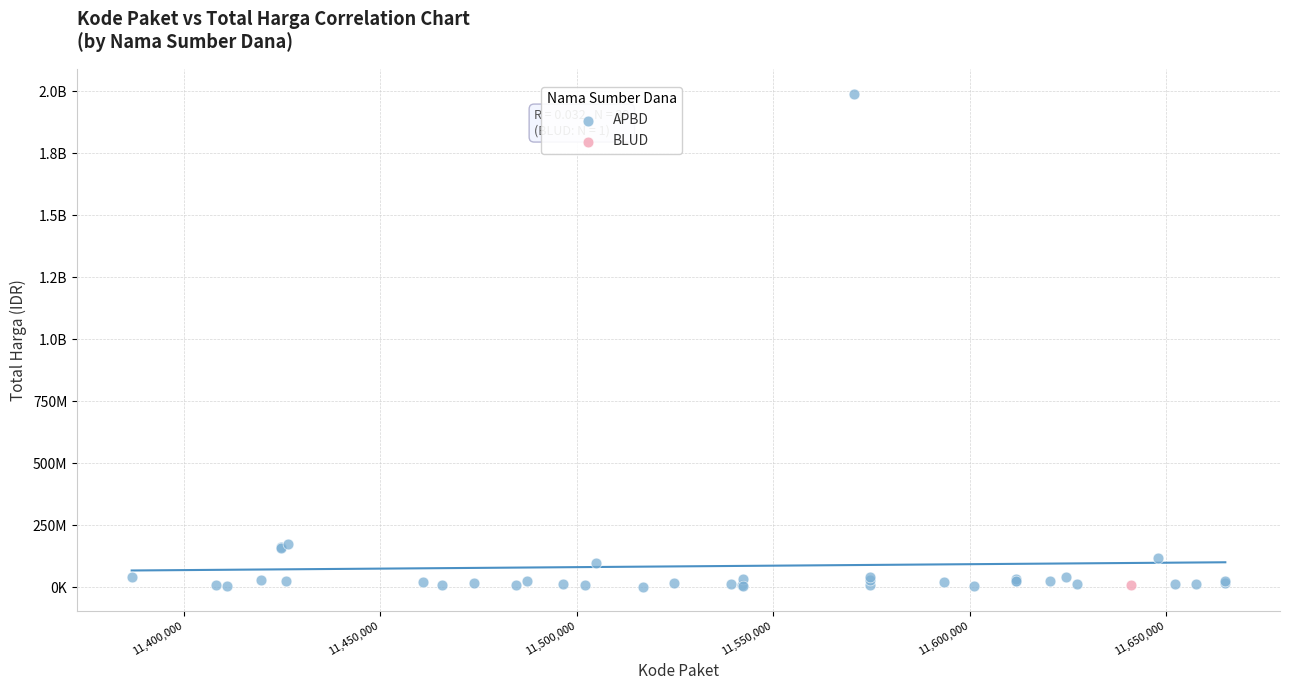

What are all the series names shown in the legend?

APBD, BLUD